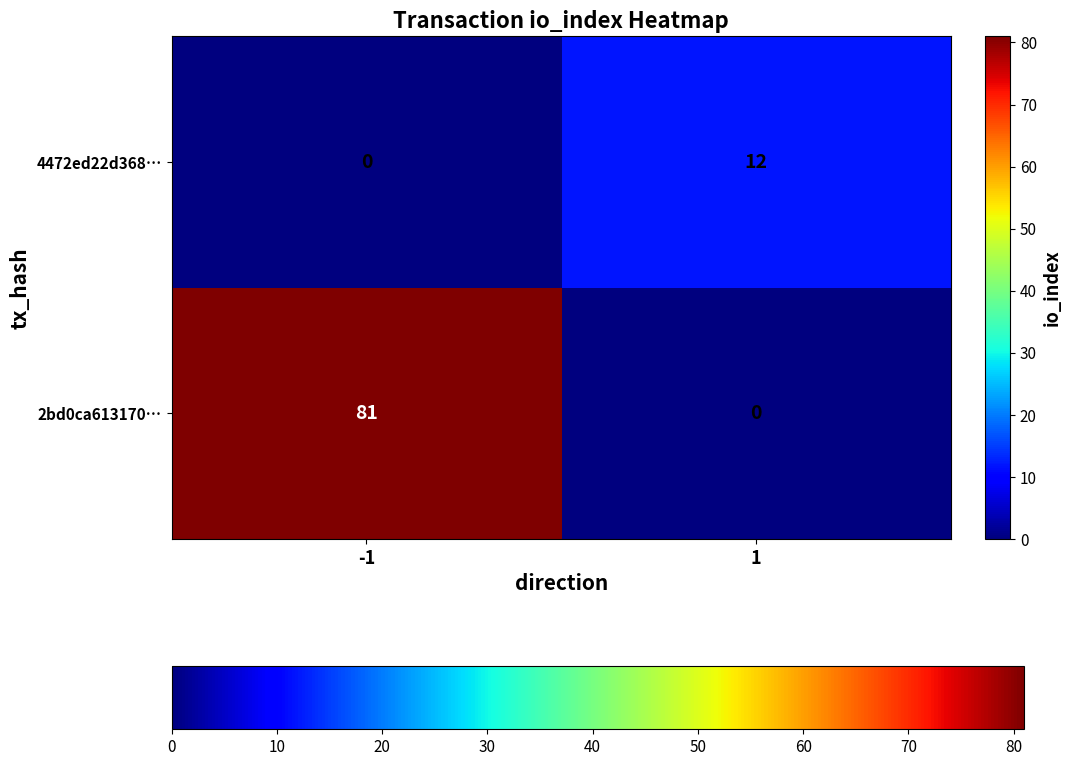

At which category is the sum across all series the highest?

-1